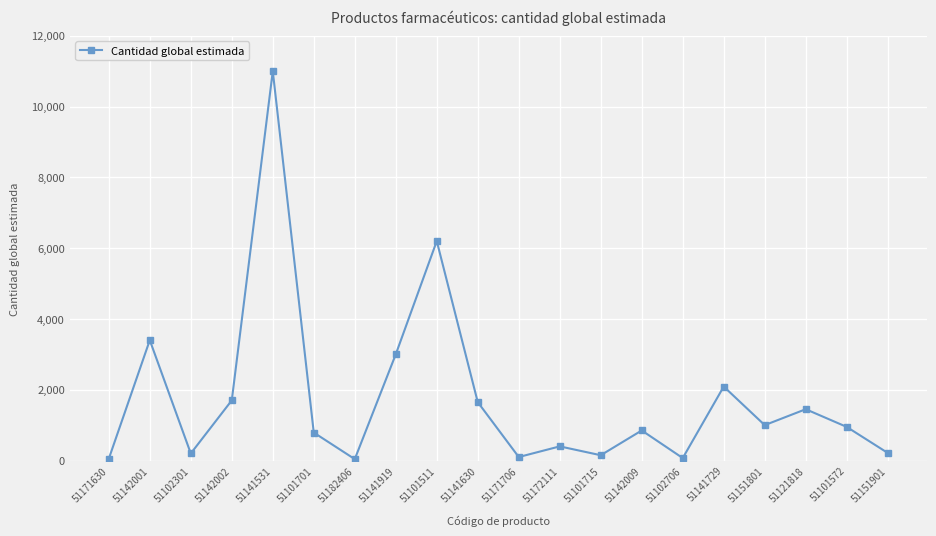

What is the label of the 11th point from the left?

51171706